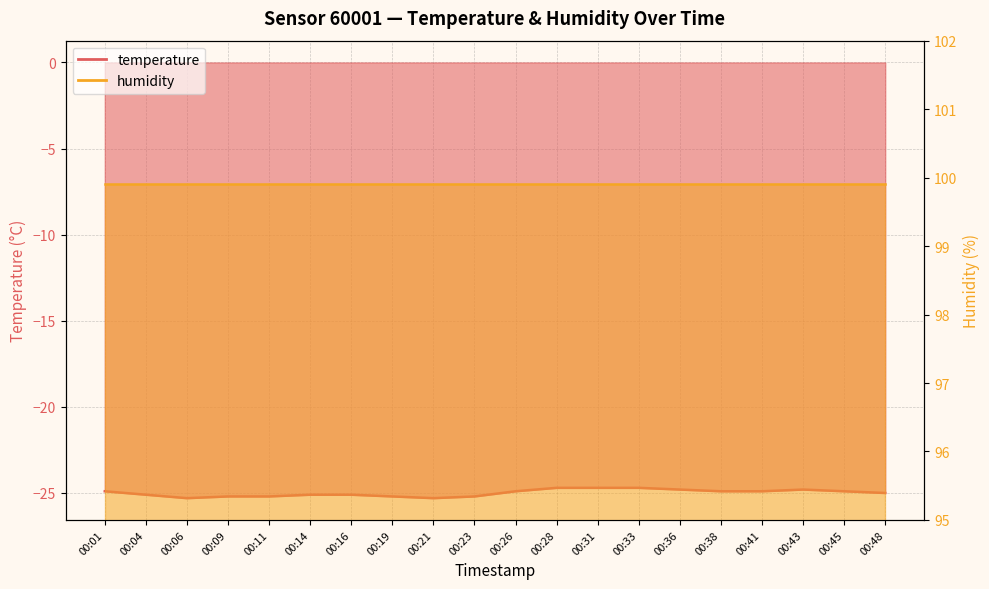

What is the value of the 17th point from the left?

-24.9